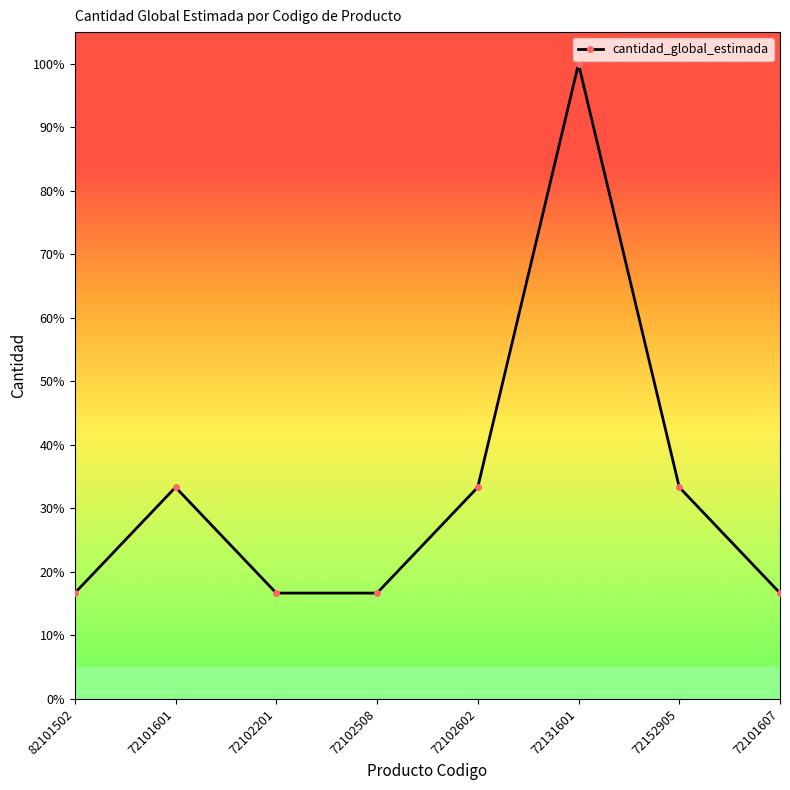

At which category does the data reach its first local peak?

72101601